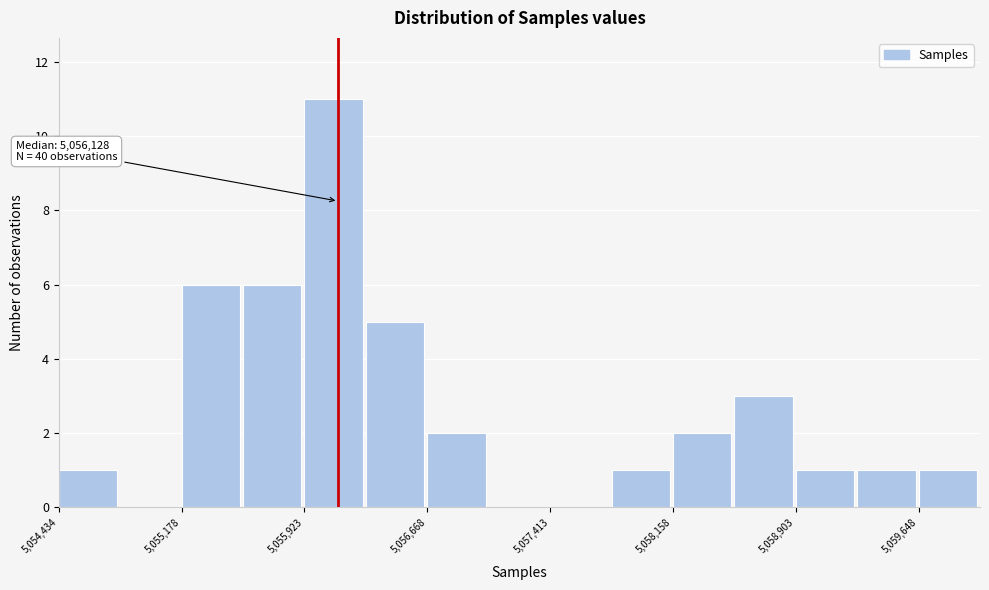

Around what value on the x-axis is the tallest bar? Give the approximate position of its centre, as read against the axis.

5056100